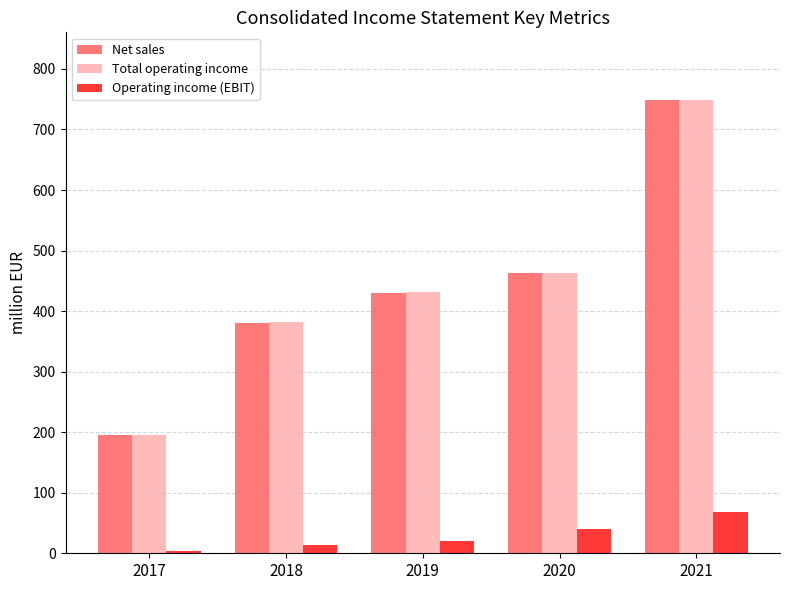

What is the approximate value of Net sales at 2018?

380.8